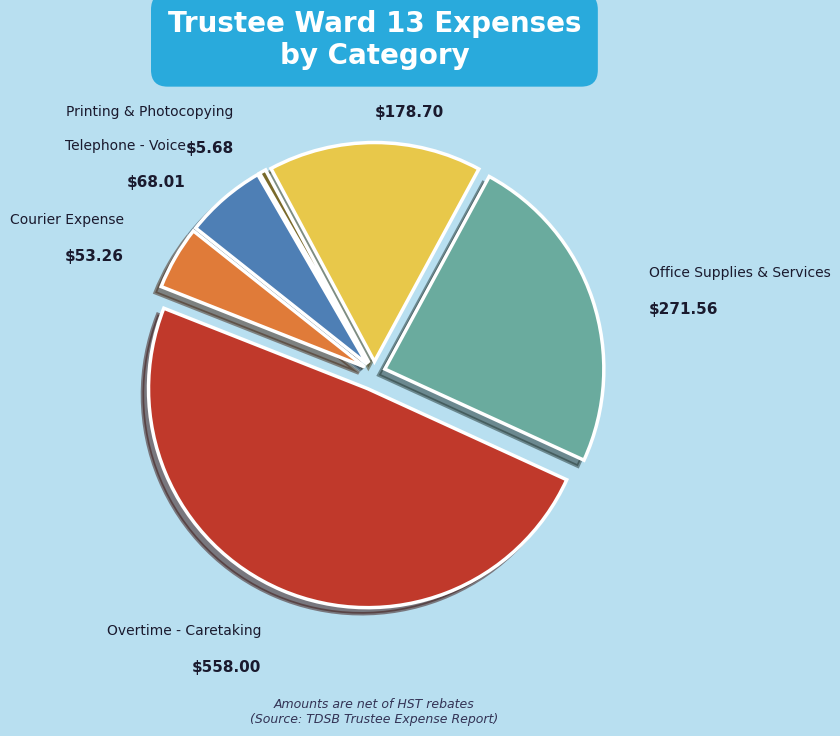

Is there any slice that represents more than half of the pie?

No